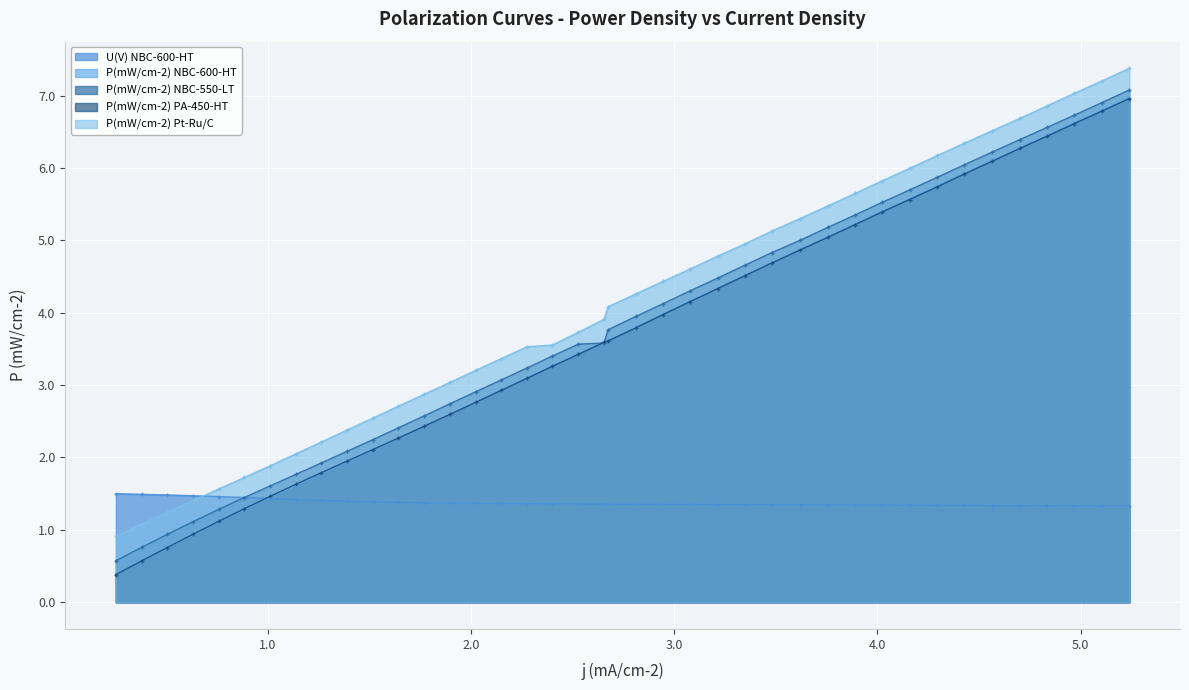

Which series has the widest spread of values?

P(mW/cm-2) NBC-600-HT